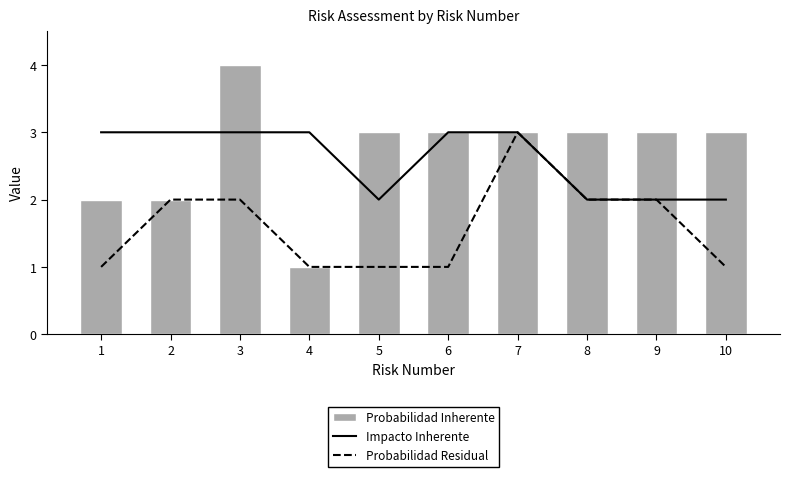

At which label does Probabilidad Inherente reach its minimum?

4